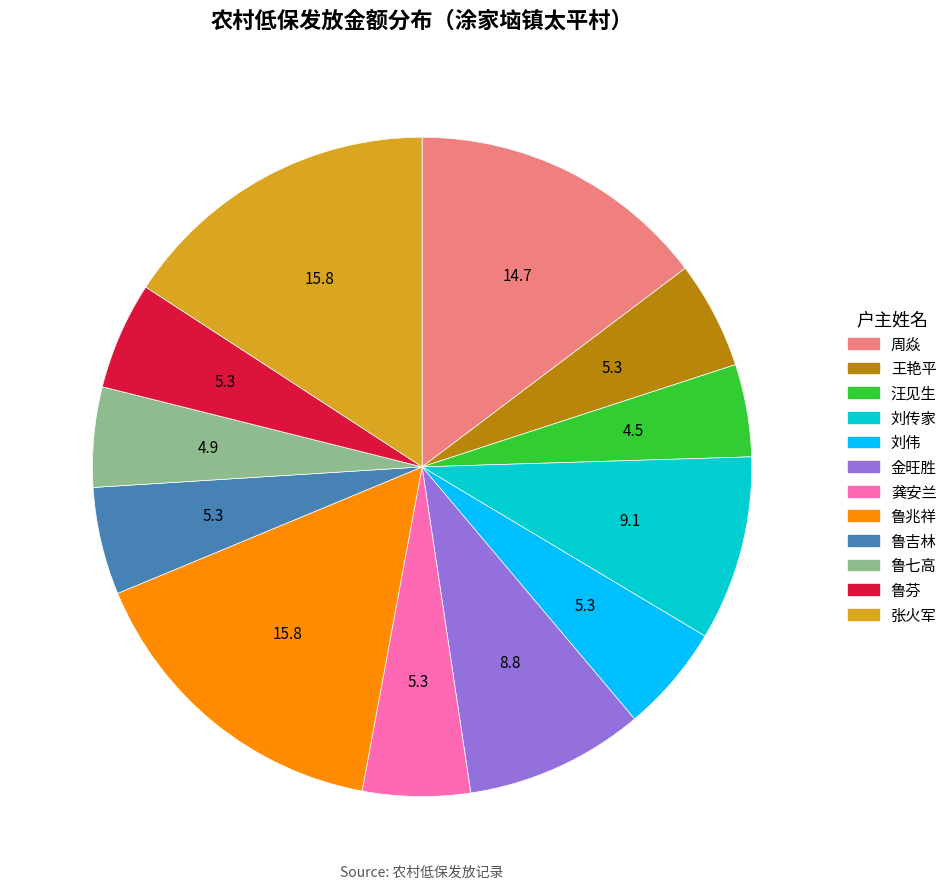

Between 刘传家 and 周焱, which is larger?

周焱